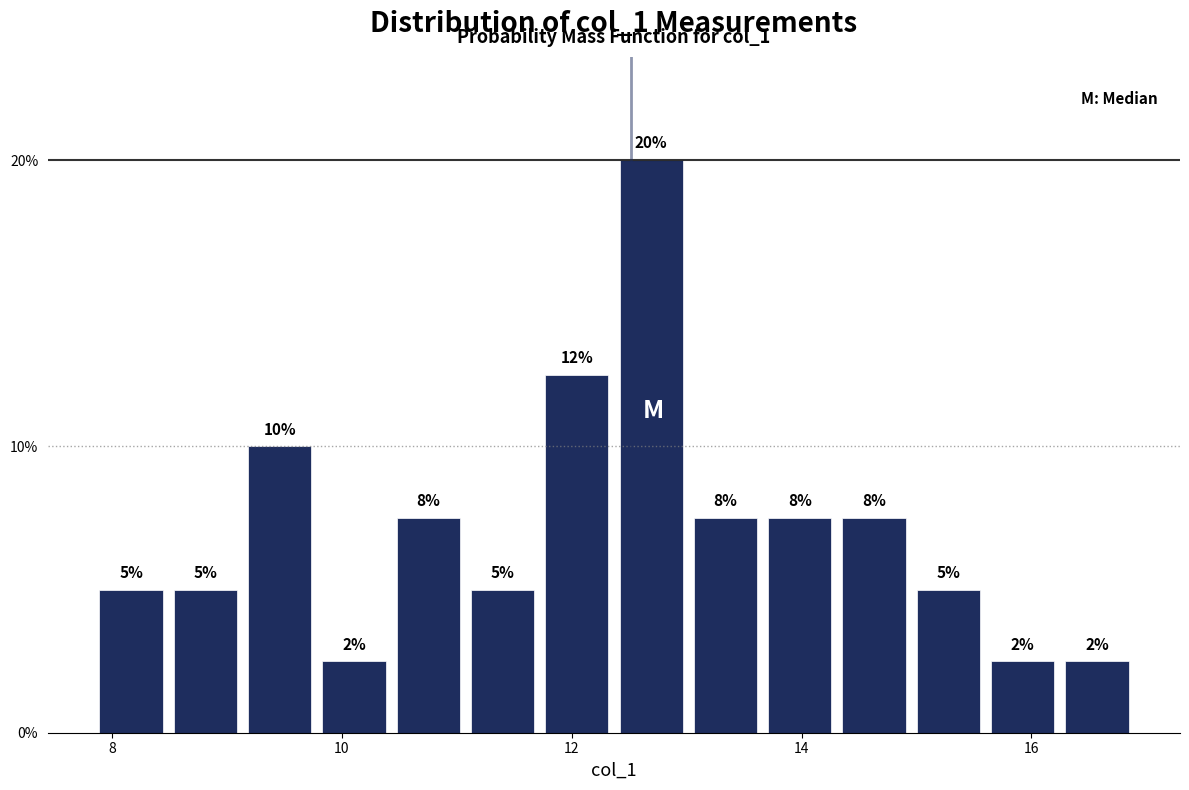

Read against the x-axis, roughly where is the centre of the tallest bar?

12.6